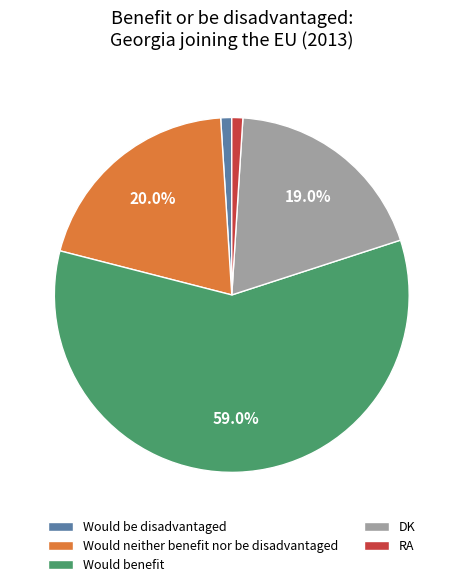

True or false: RA accounts for 11% of the total.

False